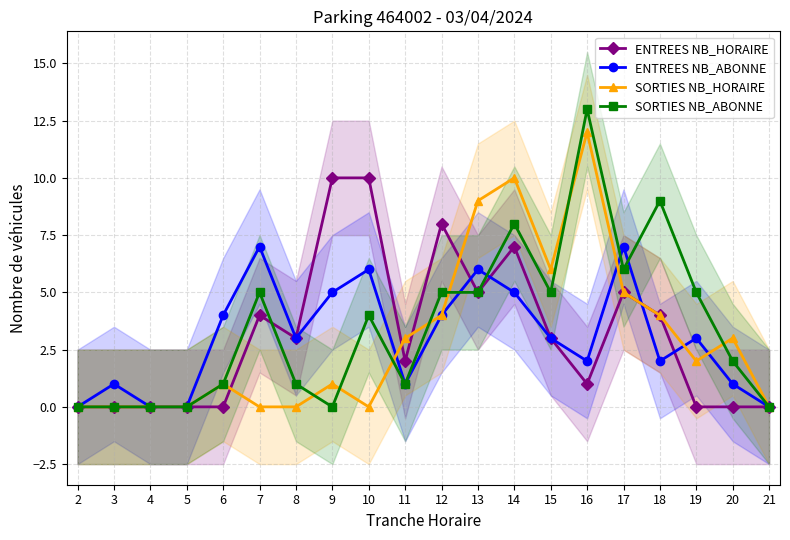

What is the difference between the maximum and minimum values in the SORTIES NB_HORAIRE series?

12